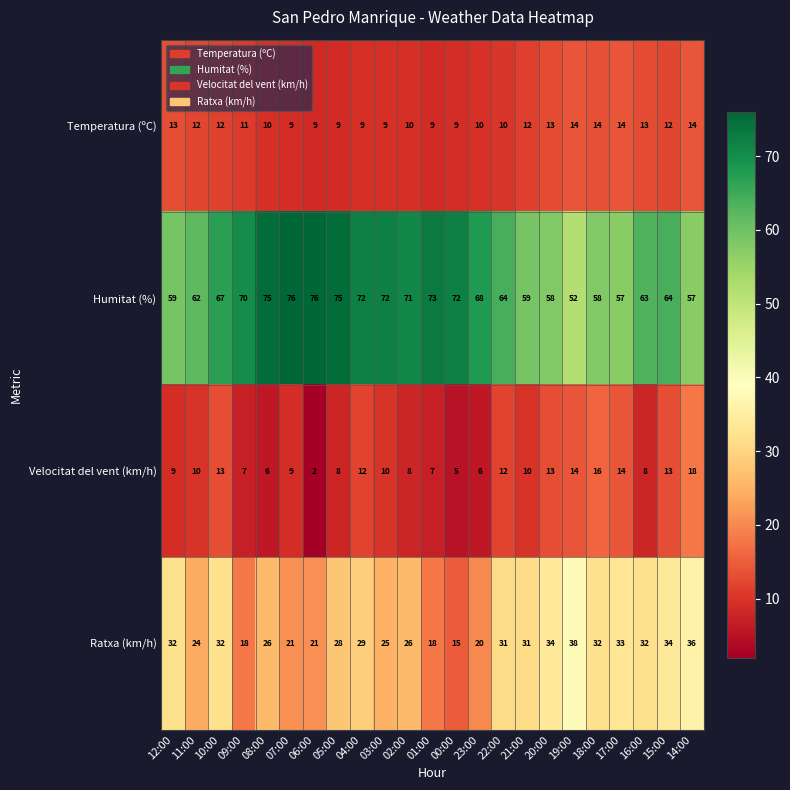

Which series changed the most between 03:00 and 14:00?

Humitat (%)